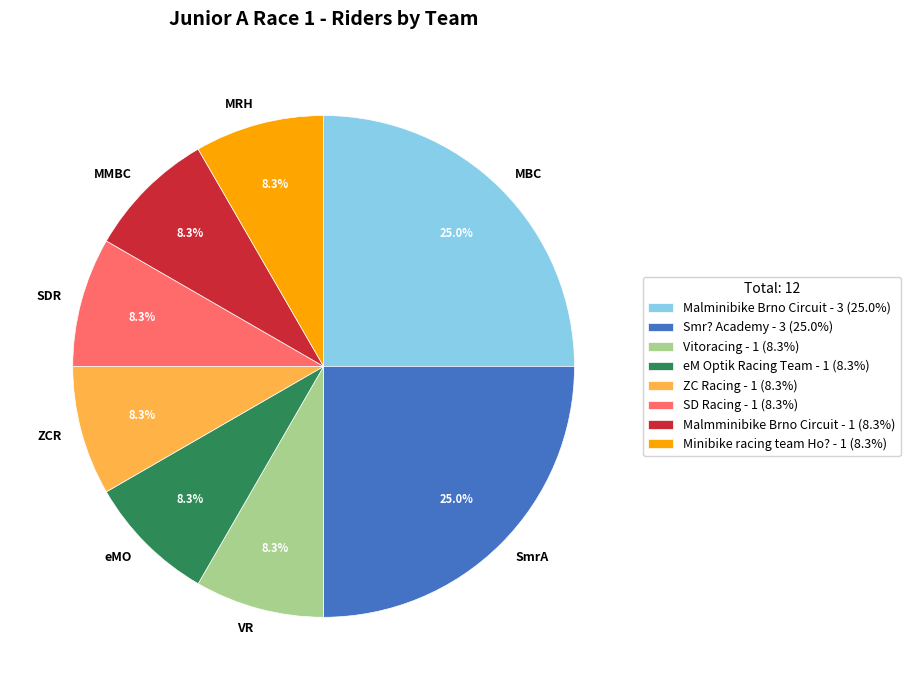

To the nearest percent, what is the difference between the Minibike racing team Ho? and Malminibike Brno Circuit slice percentages?

17%